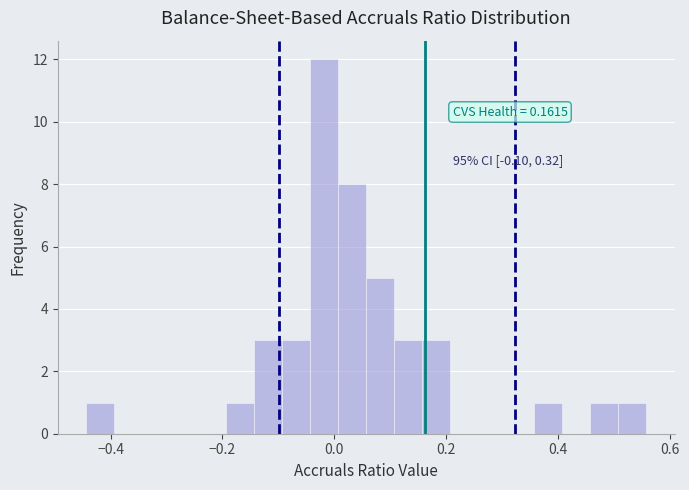

Read against the x-axis, roughly where is the centre of the tallest bar?

-0.02